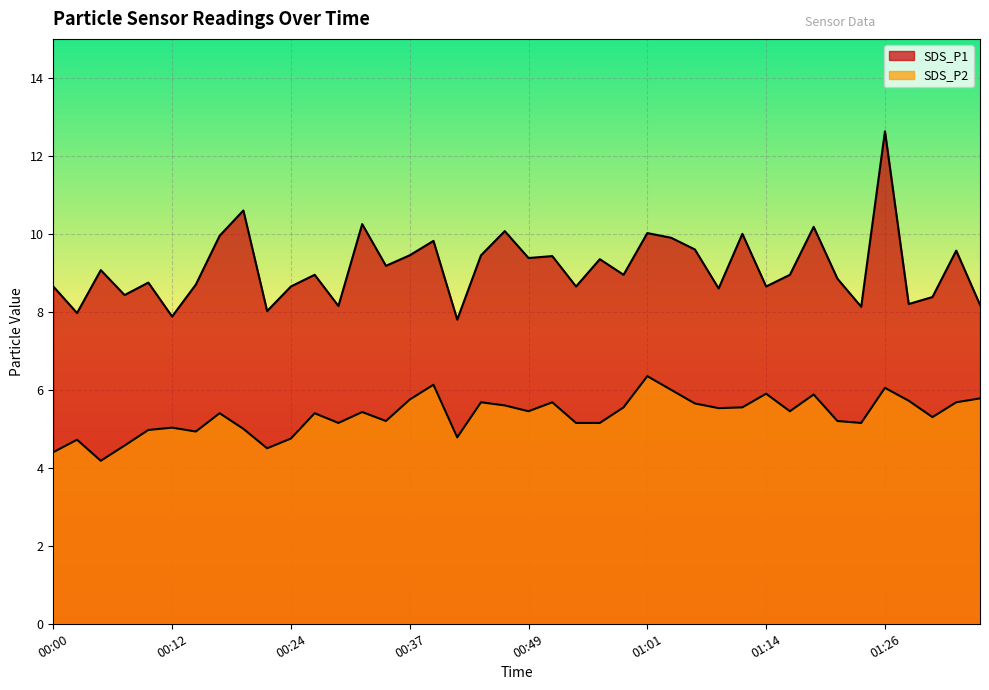

Is the value of SDS_P1 at 00:39 greater than the value of SDS_P2 at 00:42?

Yes